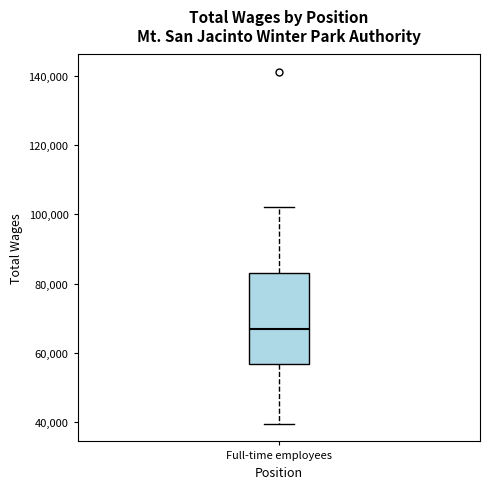

Read this box plot against the y-axis: the position of the median line, the range covered by the box, and the ends of both whiskers. The values are not printed on the chart, so give them approximately, as read against the axis.

median 66000, box 56000 to 82000, whiskers 40000 to 102000